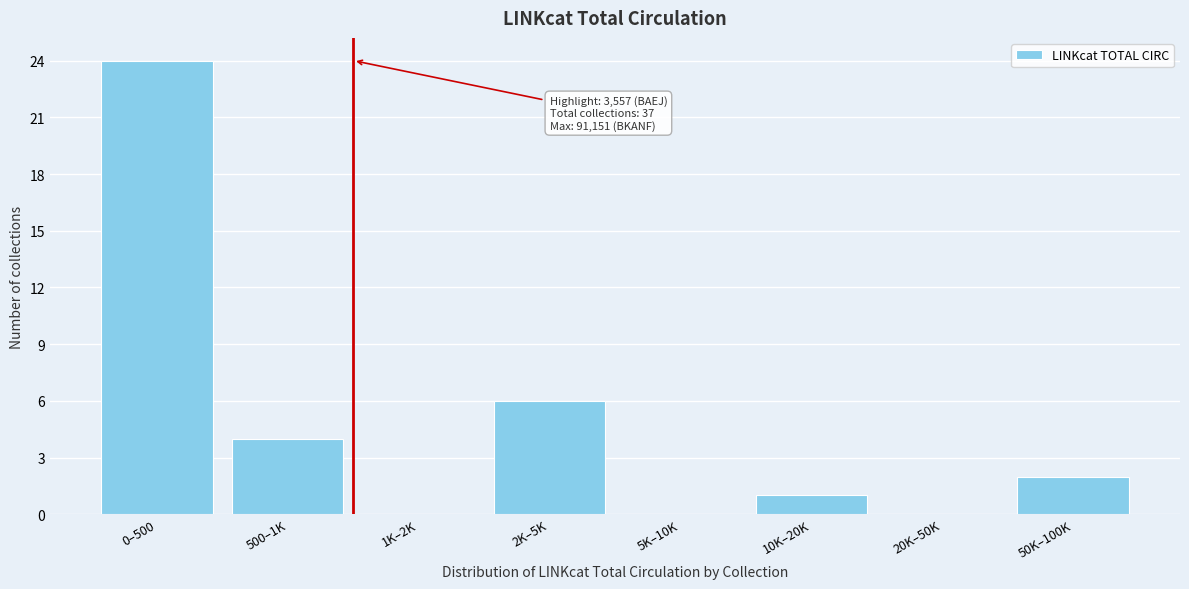

Reading left to right, extract all data points from this chart.

0–500=24	500–1K=4	1K–2K=0	2K–5K=6	5K–10K=0	10K–20K=1	20K–50K=0	50K–100K=2